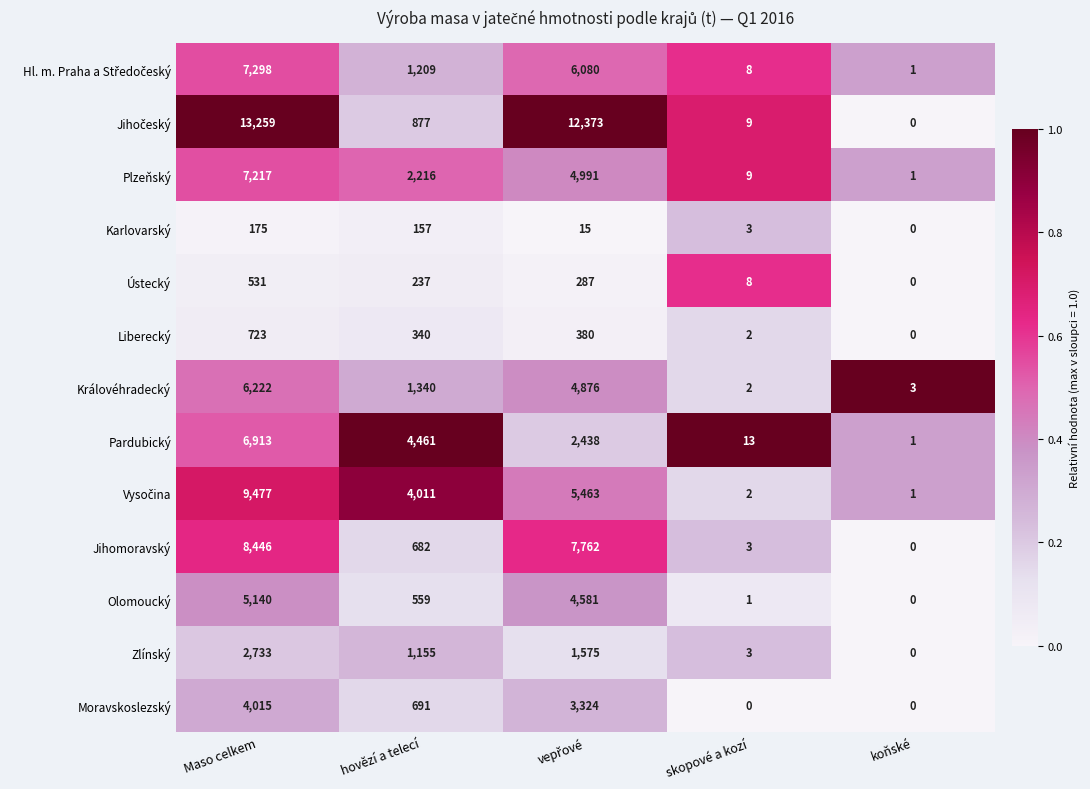

What is the difference between the second highest and minimum values in the Liberecký series?

380